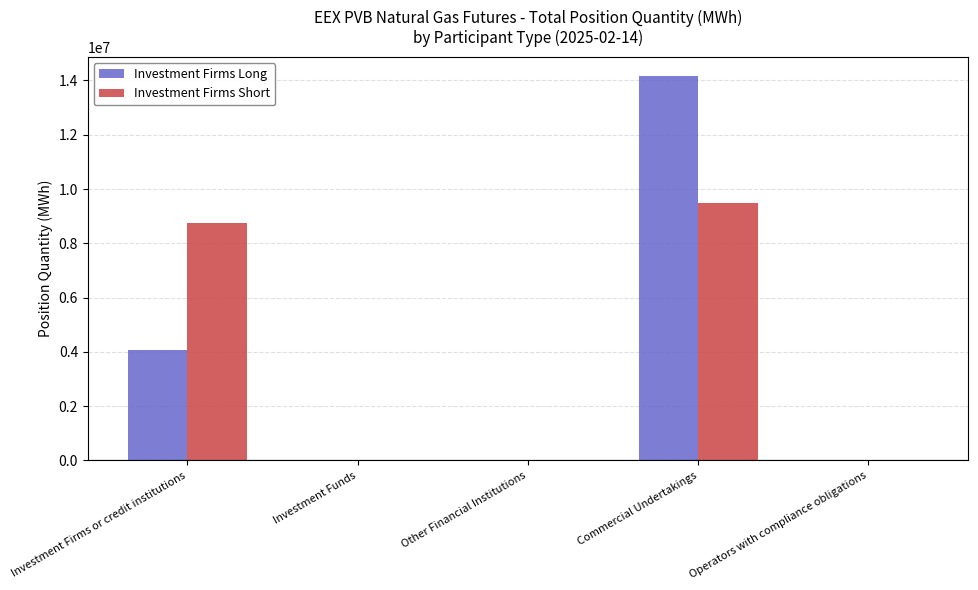

How many groups of bars are there?

5